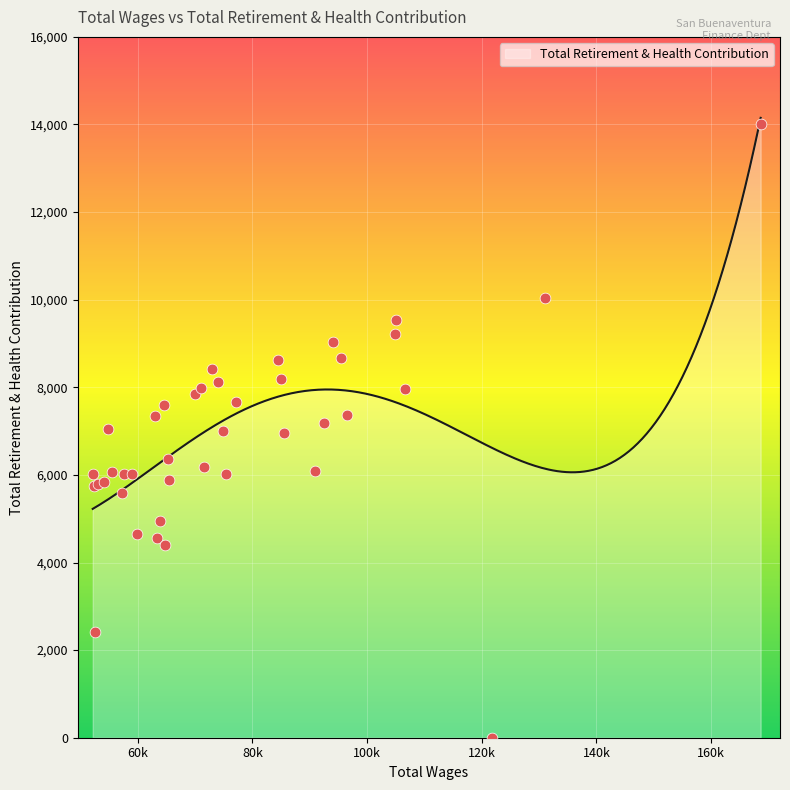

What is the ratio of the value at 27 to the value at 1?

0.5